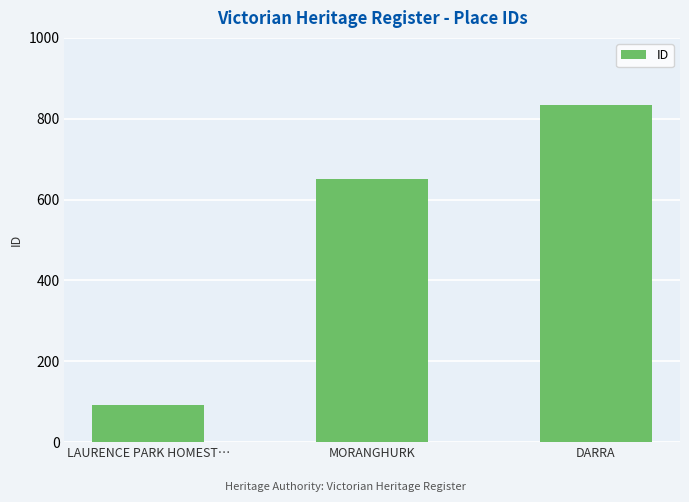

True or false: the data shows 91 at LAURENCE PARK HOMEST….

True